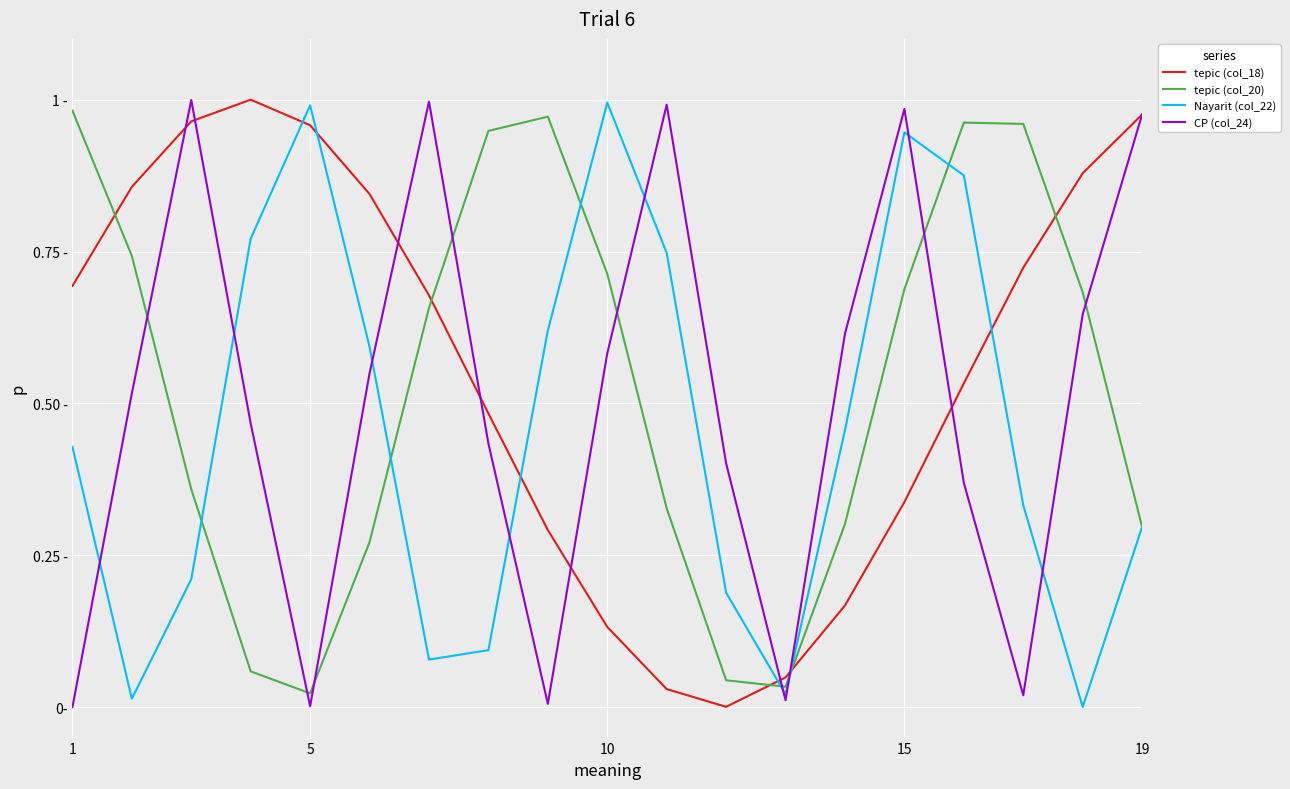

Does the chart display data point markers on the line(s)?

No